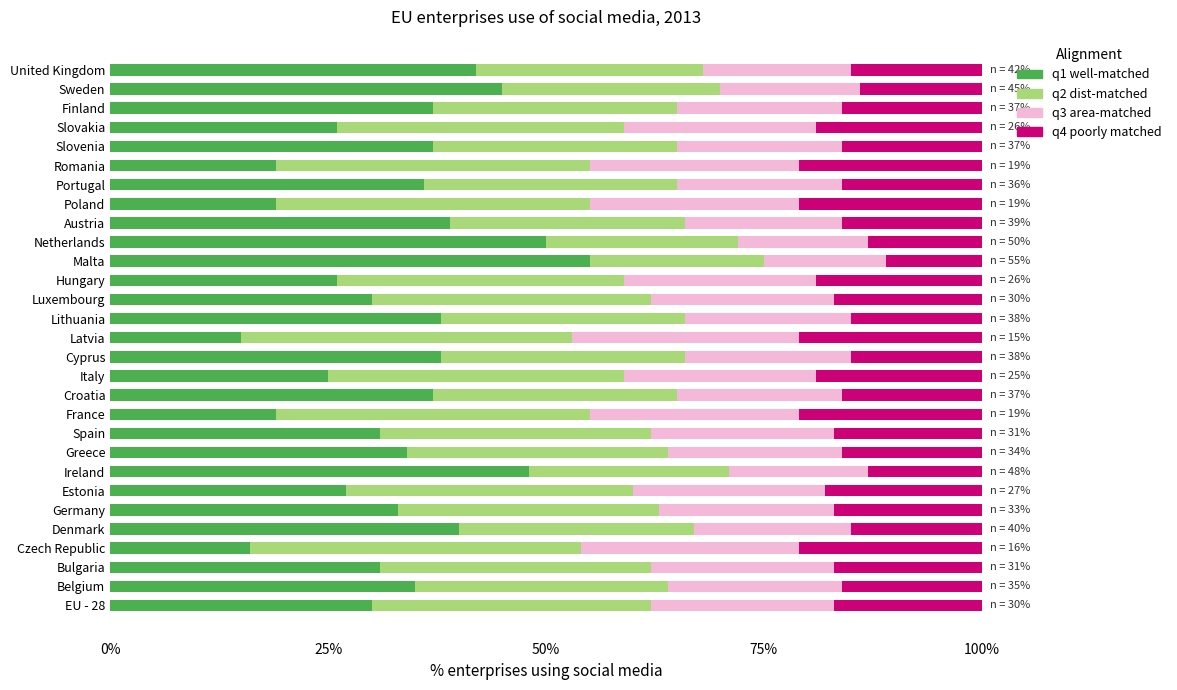

What is the lowest value of the q1 well-matched series?

15